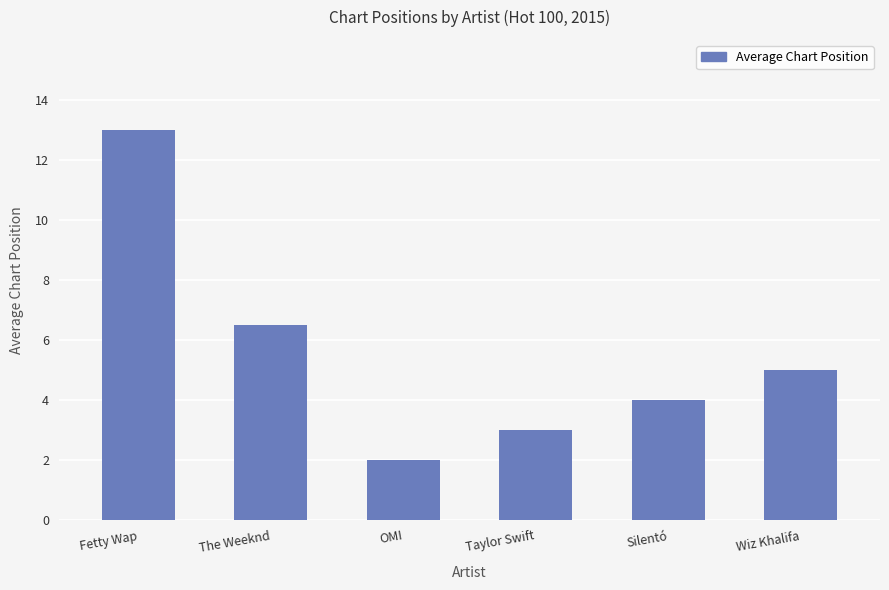

How many bars are there in total?

6